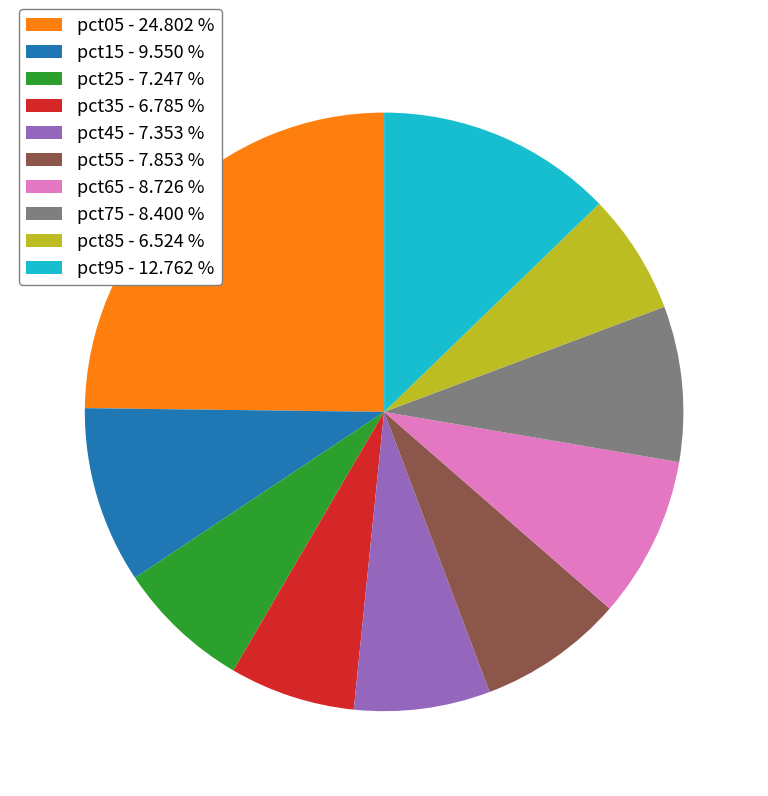

Is it true that pct35 is 7% of the pie?

True